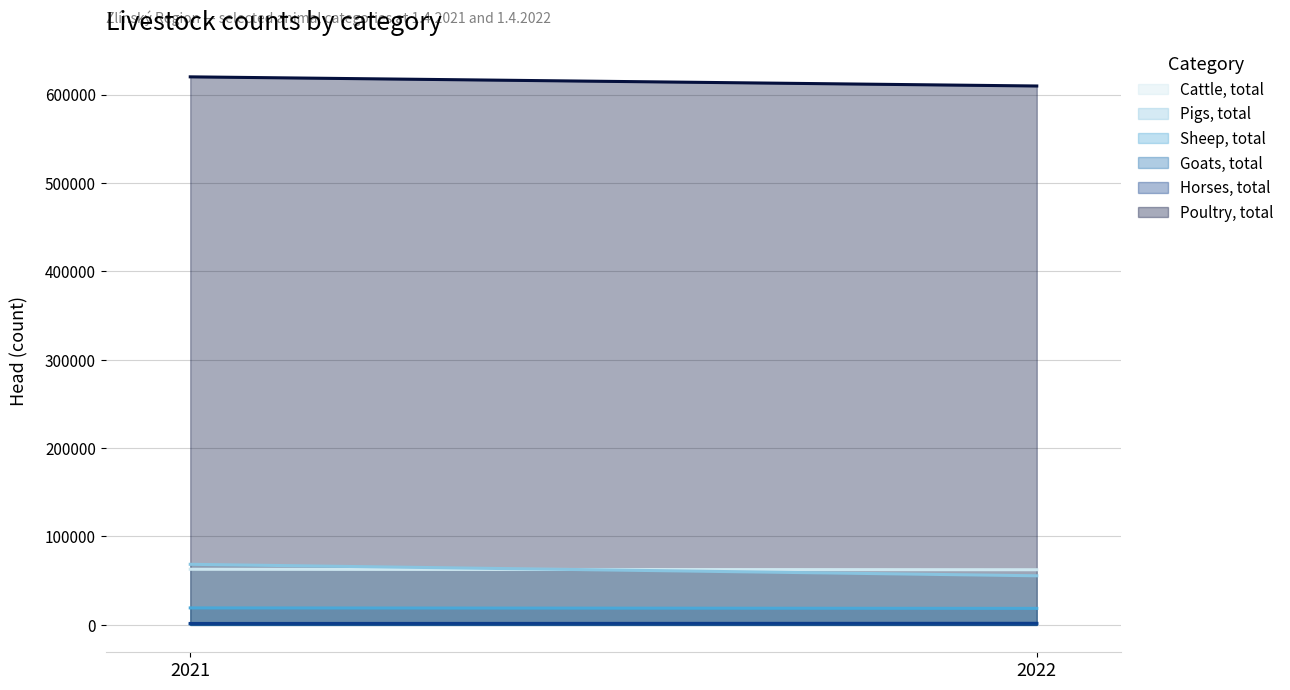

Reading left to right, list all the values displayed in this chart.

Cattle, total: 62920	62378
Pigs, total: 68530	55540
Sheep, total: 19194	18655
Goats, total: 1072	1316
Horses, total: 1603	1784
Poultry, total: 620061	609708